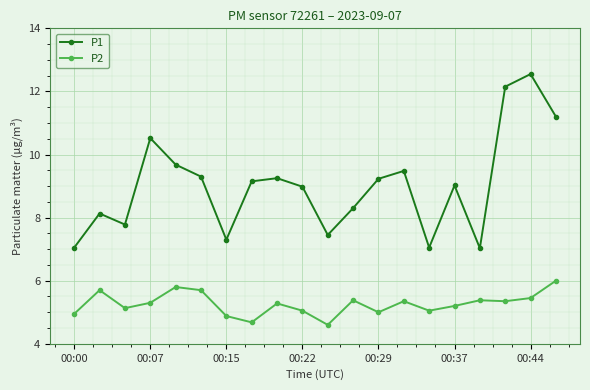

In P1, how many points are higher than both neighbors (excluding endpoints)?

6